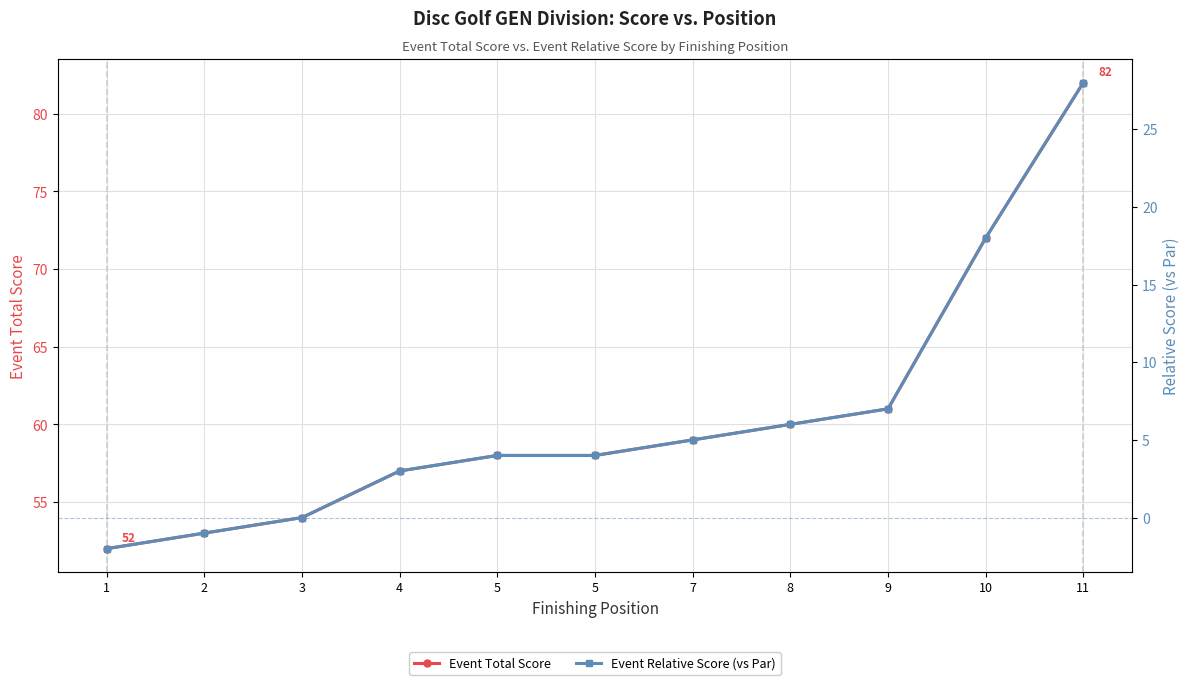

Where is Event Relative Score (vs Par) nearest to the value 13?

10